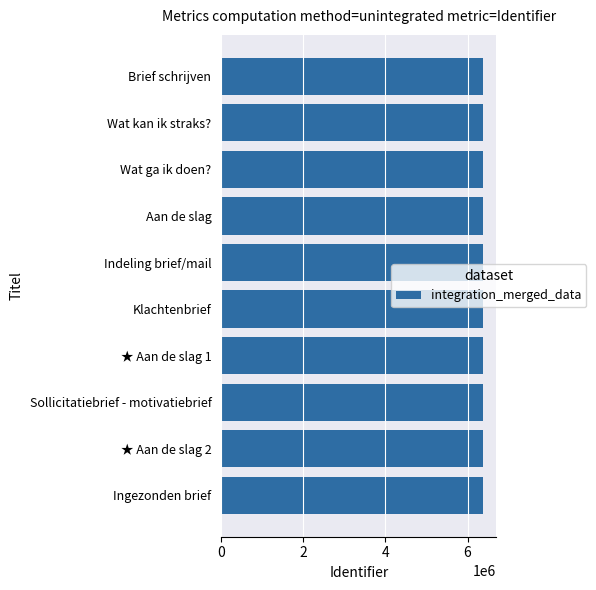

The chart shows a value of 6383565 at Ingezonden brief. True or false?

True